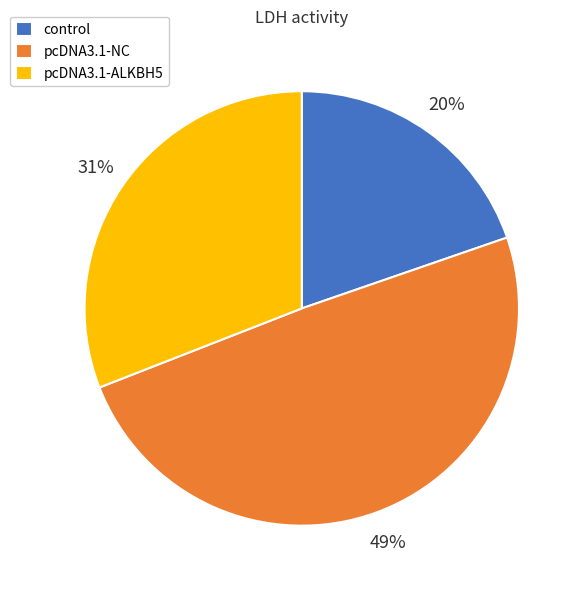

Is there any slice that represents more than half of the pie?

No